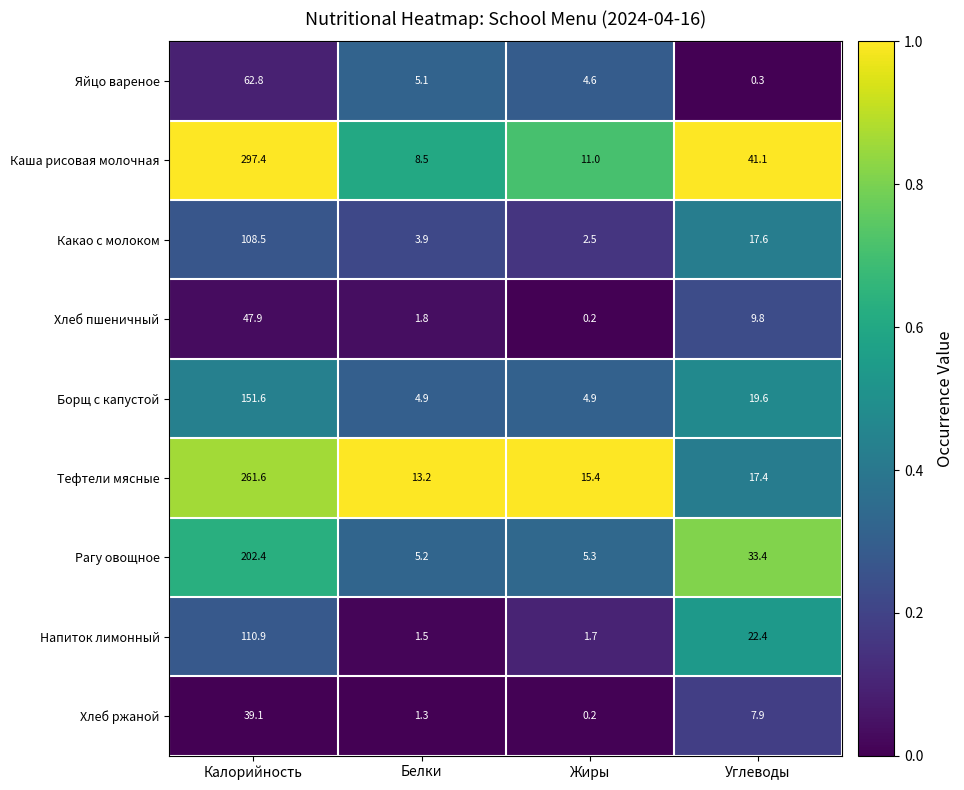

What is the difference between the maximum and minimum values in the Какао с молоком series?

106.0